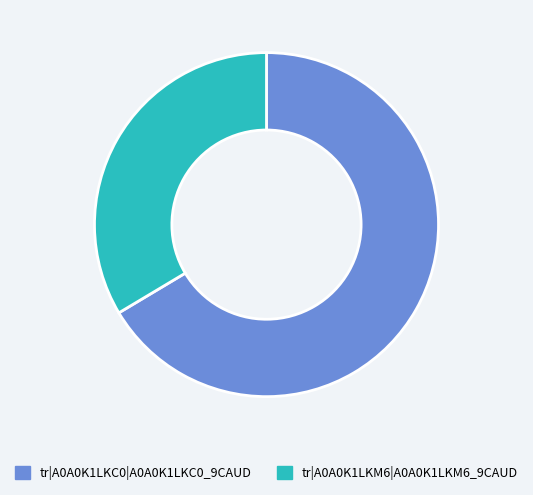

Do tr|A0A0K1LKC0|A0A0K1LKC0_9CAUD and tr|A0A0K1LKM6|A0A0K1LKM6_9CAUD together represent more than half of the pie?

Yes